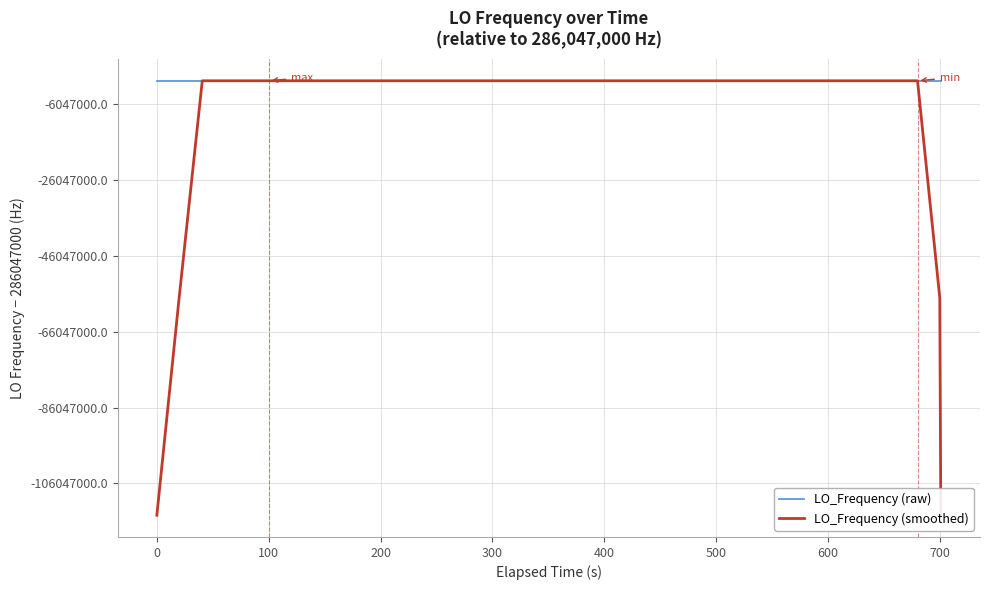

What is the average value of the LO_Frequency (smoothed) series?

277465590.5